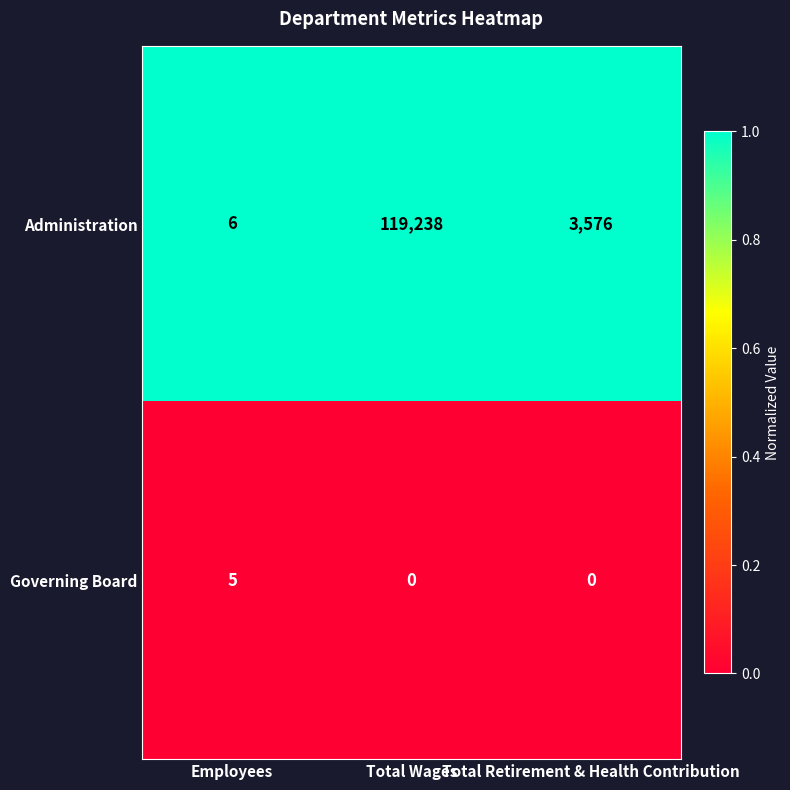

How many Governing Board values are between 0 and 5?

3